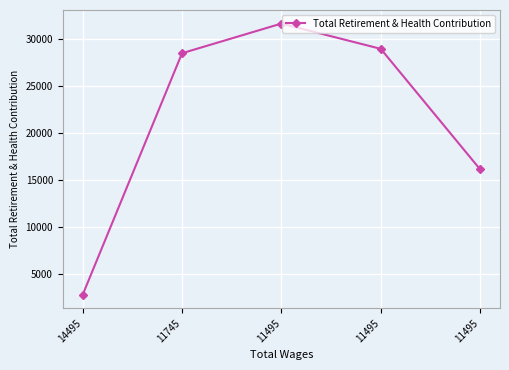

True or false: the data shows 31693 at 11495.

True